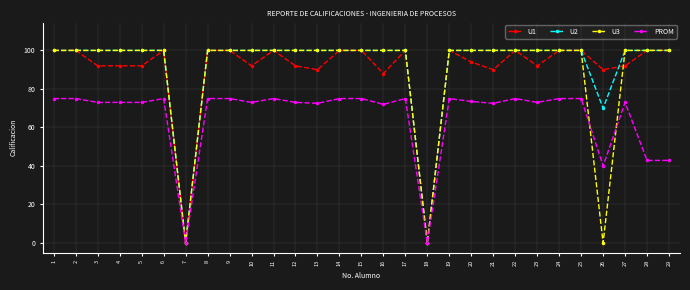

Count the number of categories in the chart.

29